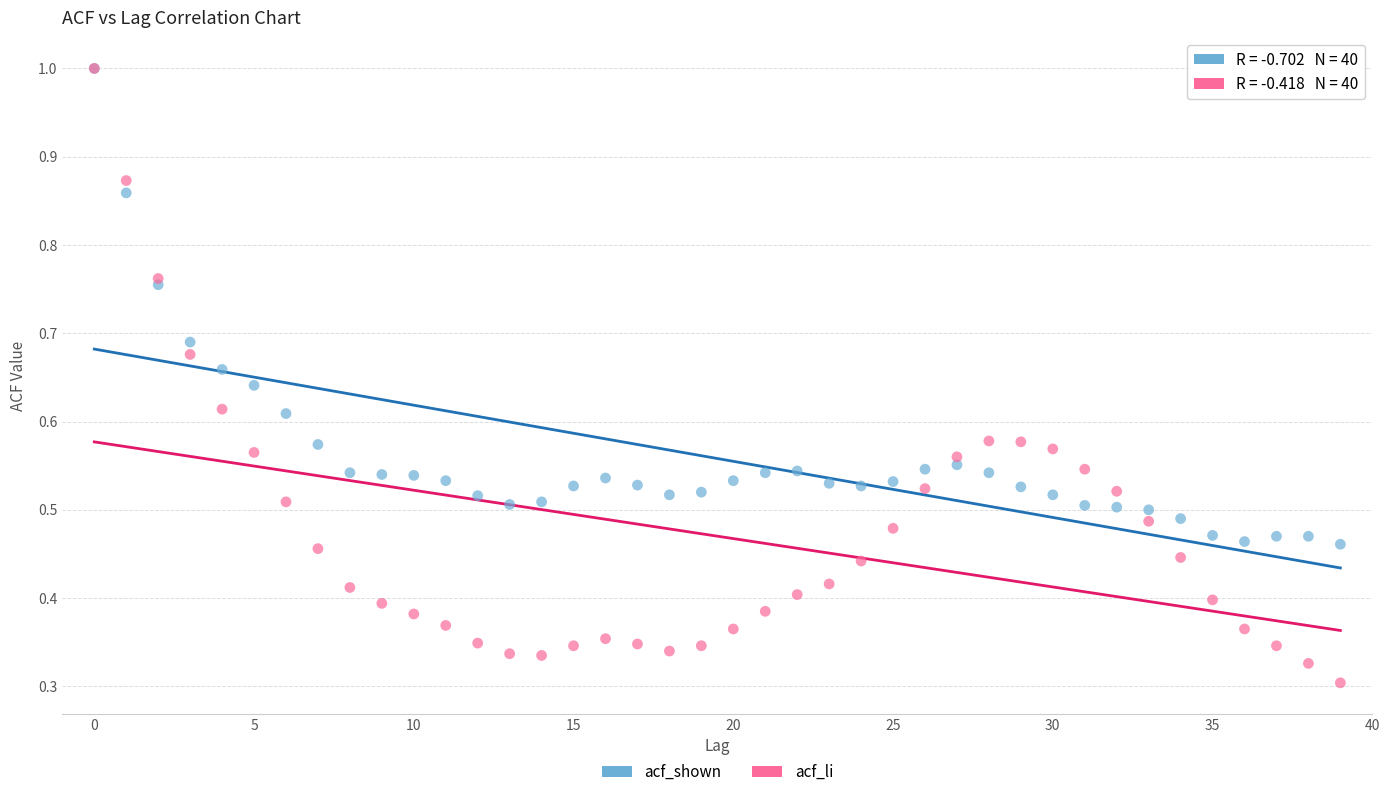

Which series has the widest spread of Y values?

acf_li